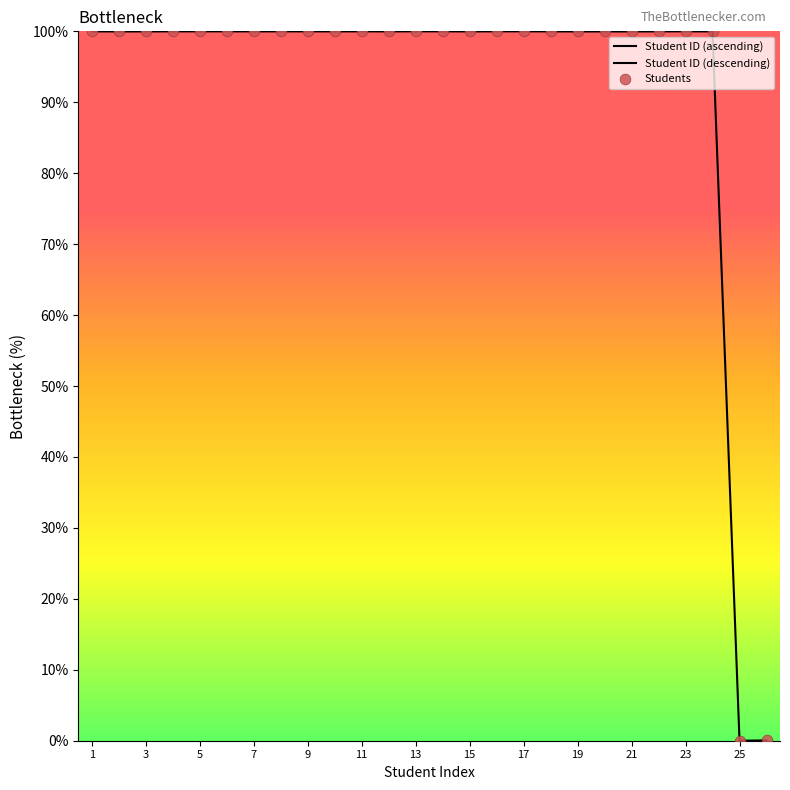

Between 25 and 15, which is larger?

15